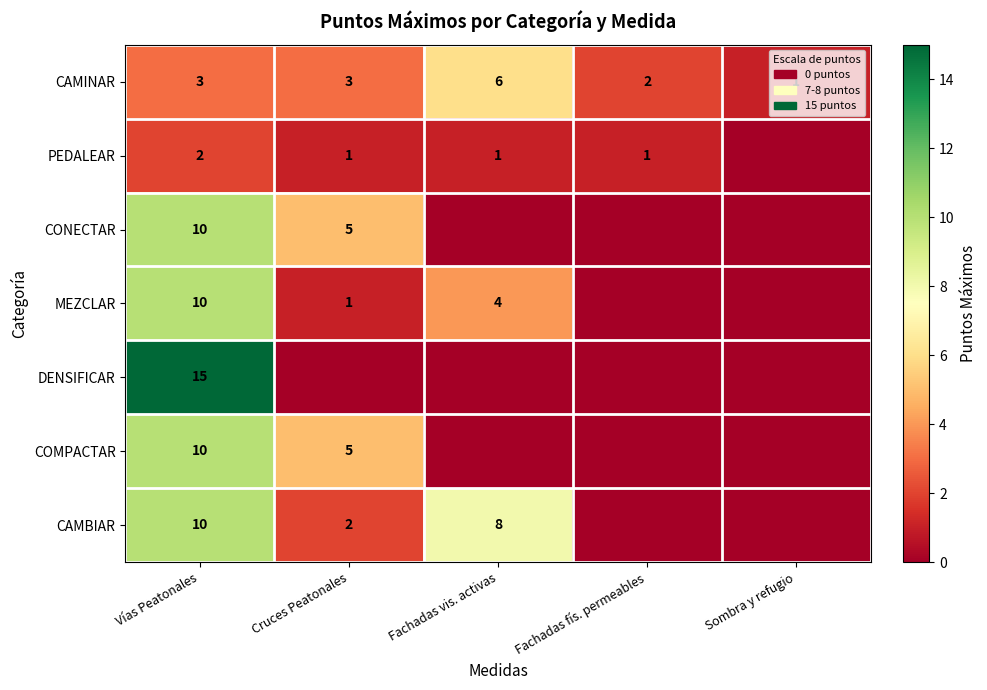

What is the difference between the maximum and minimum values in the CAMINAR series?

5